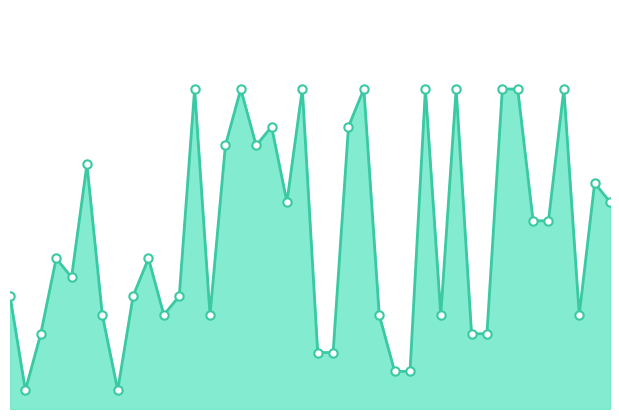

Reading left to right, list all the values displayed in this chart.

1=6	2=1	3=4	4=8	5=7	6=13	7=5	8=1	9=6	10=8	11=5	12=6	13=17	14=5	15=14	16=17	17=14	18=15	19=11	20=17	21=3	22=3	23=15	24=17	25=5	26=2	27=2	28=17	29=5	30=17	31=4	32=4	33=17	34=17	35=10	36=10	37=17	38=5	39=12	40=11